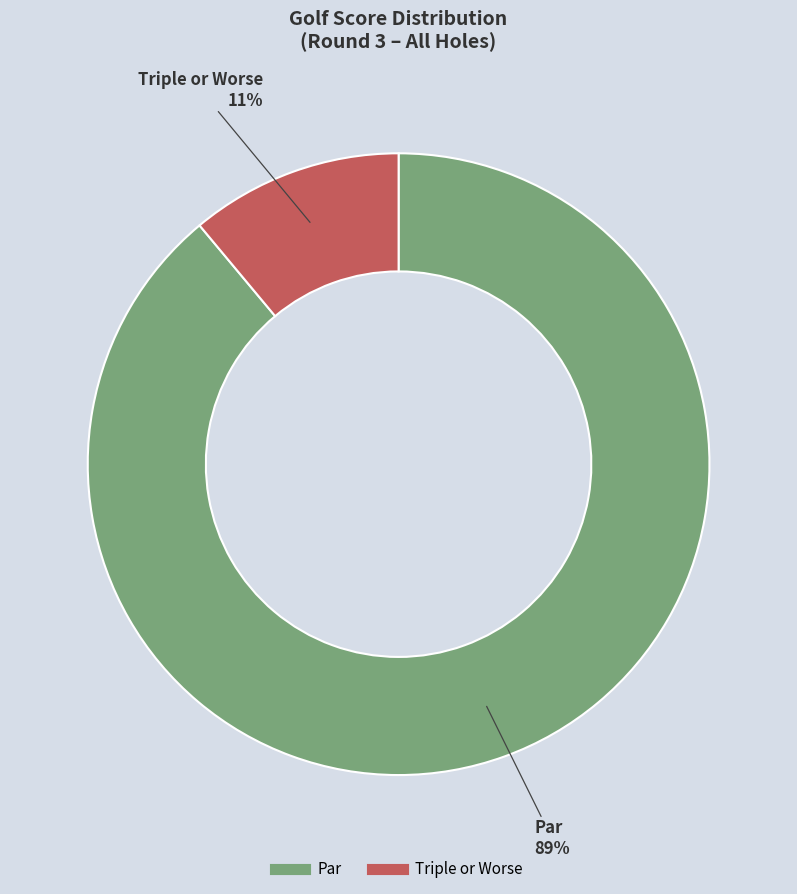

Rank the categories by value from lowest to highest.

Triple or Worse, Par